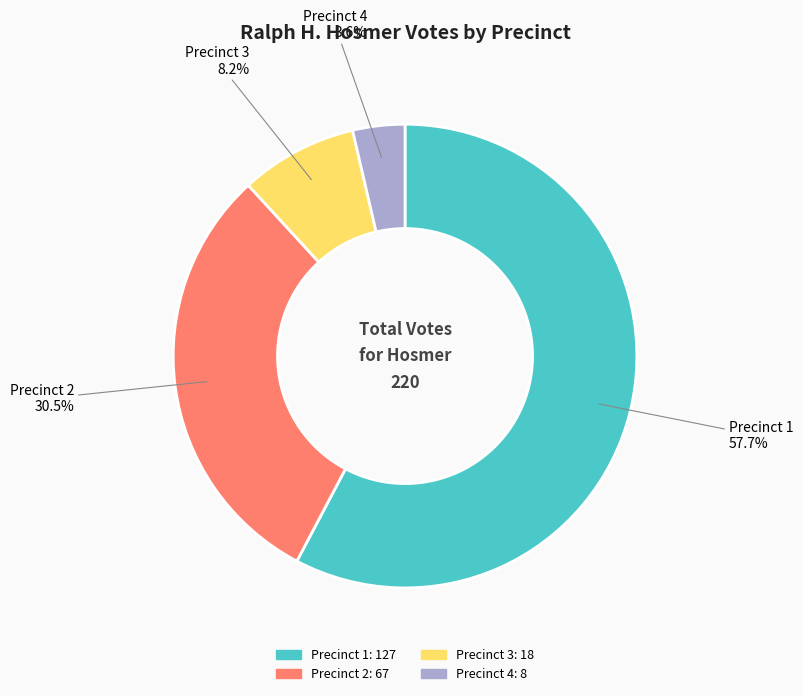

How much of the chart is everything except Precinct 3?

91.8%